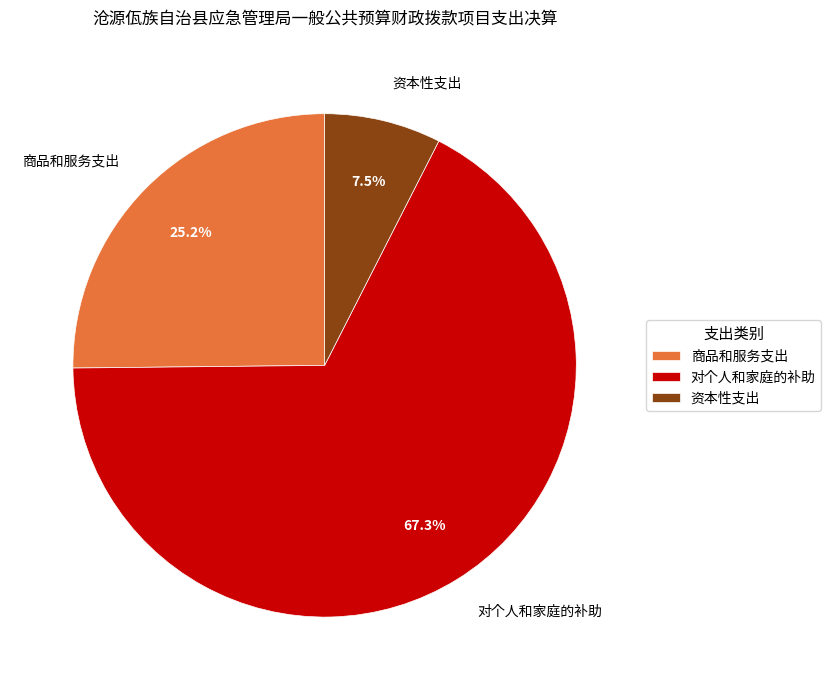

Which category accounts for the majority?

对个人和家庭的补助